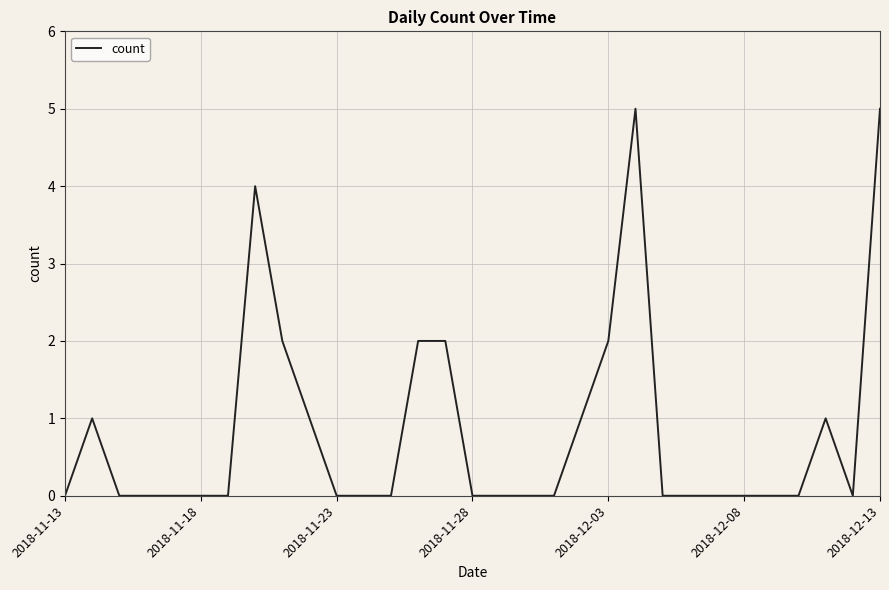

How many distinct data groups are displayed?

1